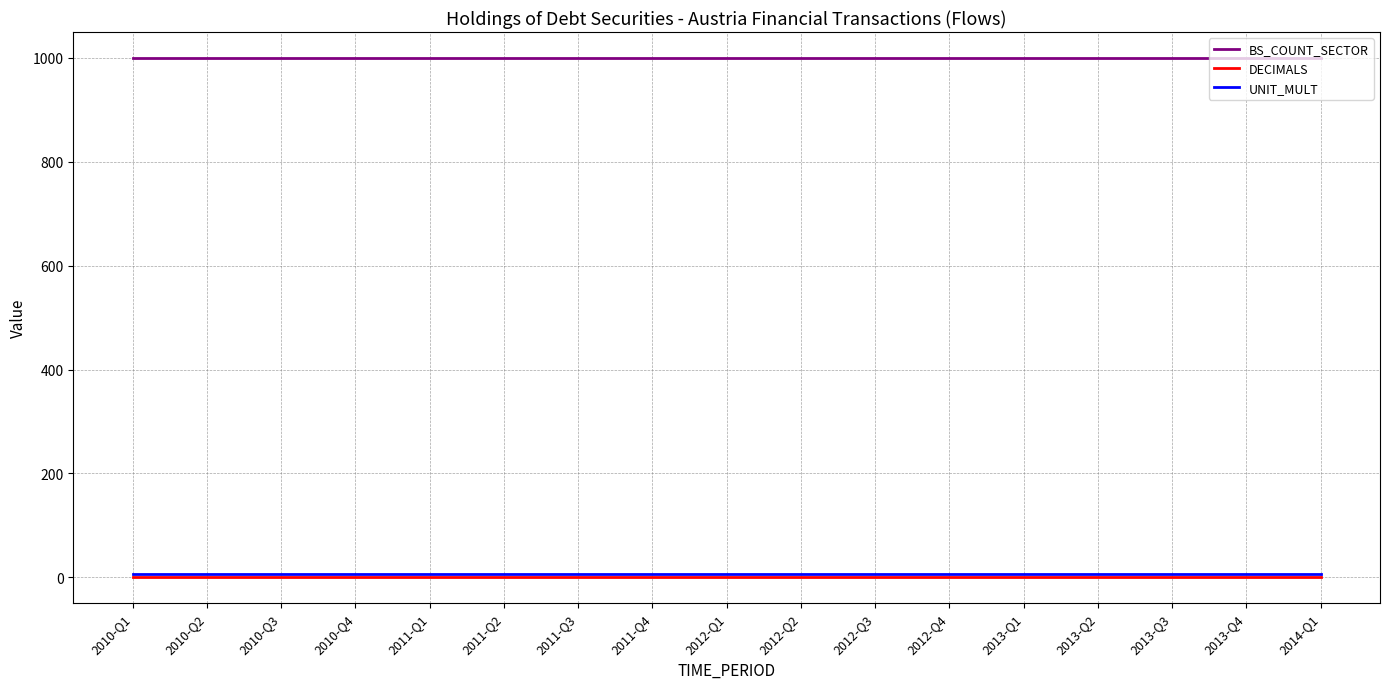

True or false: DECIMALS and BS_COUNT_SECTOR intersect in this chart.

False